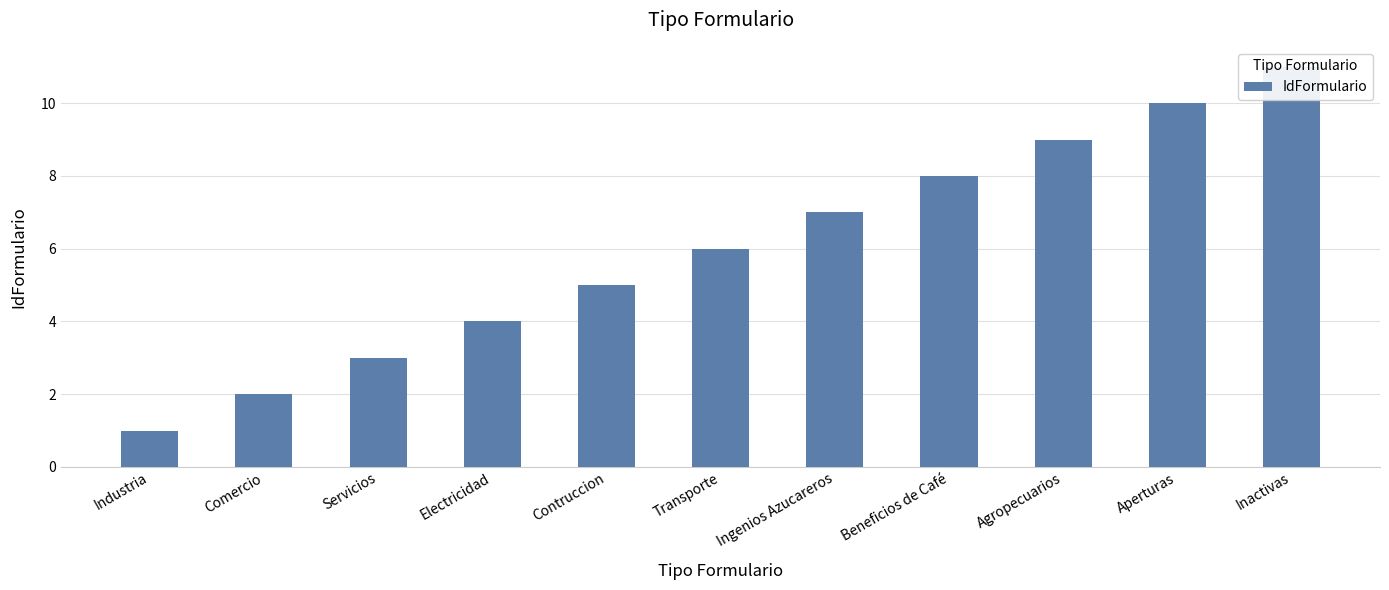

Rank the categories by value from lowest to highest.

Industria, Comercio, Servicios, Electricidad, Contruccion, Transporte, Ingenios Azucareros, Beneficios de Café, Agropecuarios, Aperturas, Inactivas